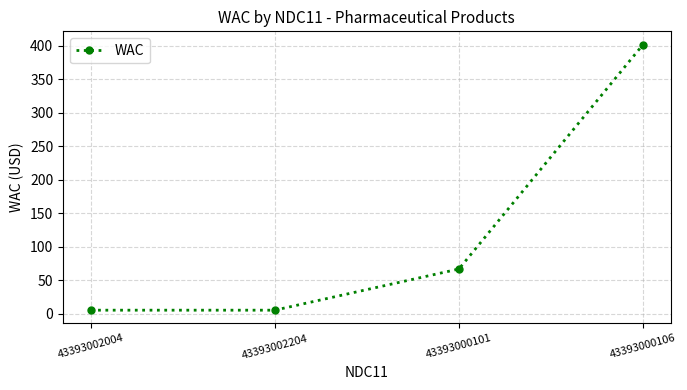

The value at 43393000101 is 67.0. True or false?

True